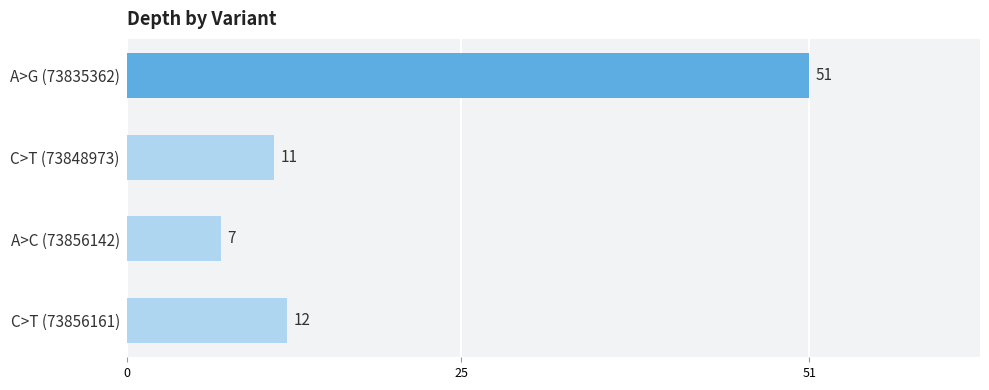

True or false: the data shows 51 at A>G (73835362).

True